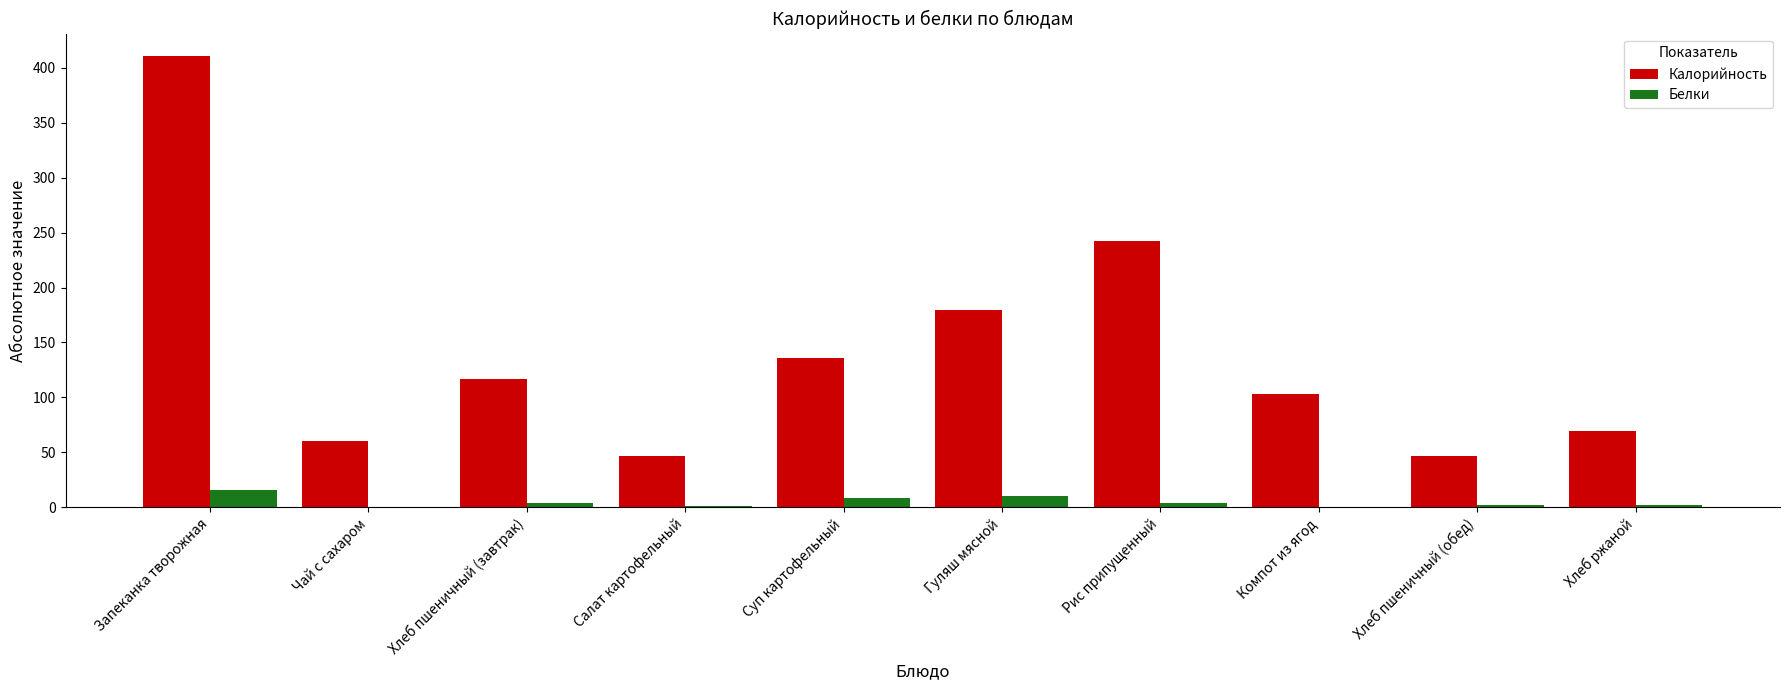

What is the approximate value of Белки at Запеканка творожная?

15.2